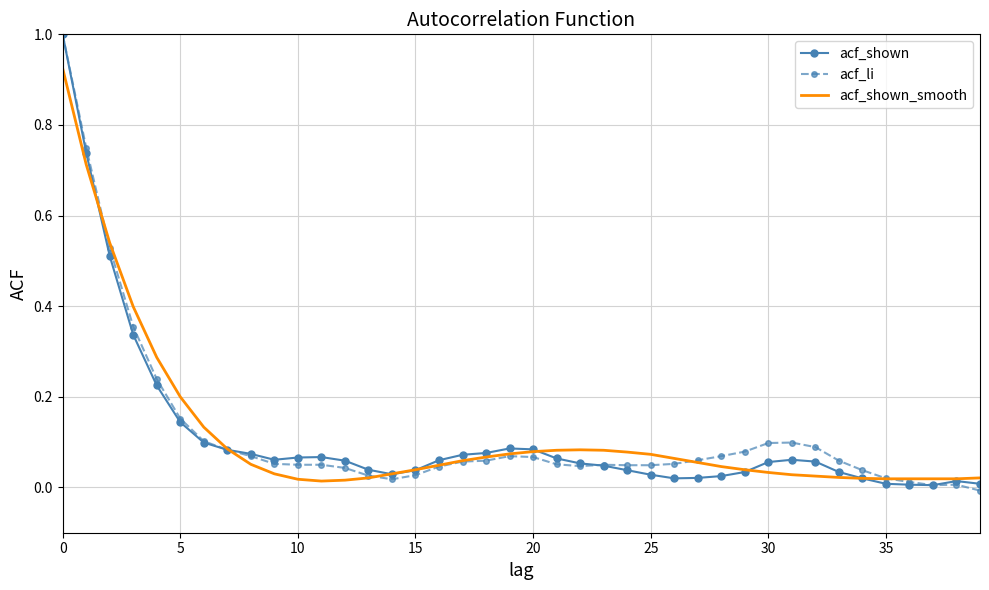

What is the maximum value shown in the chart?

1.0